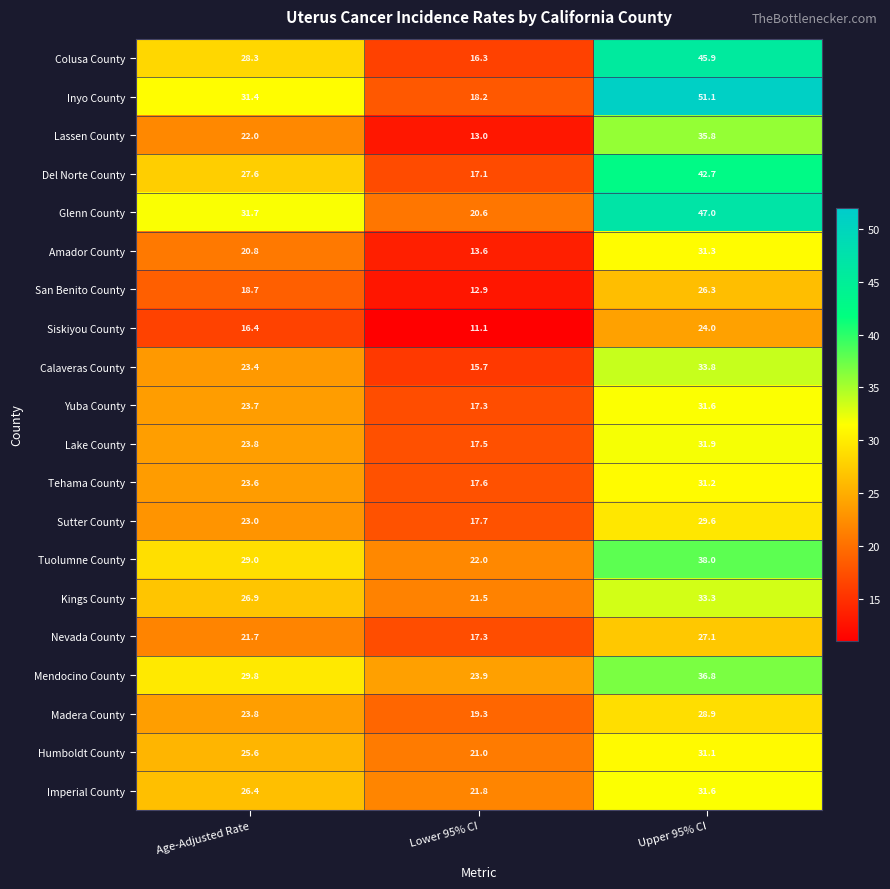

How many categories are shown in the chart?

3